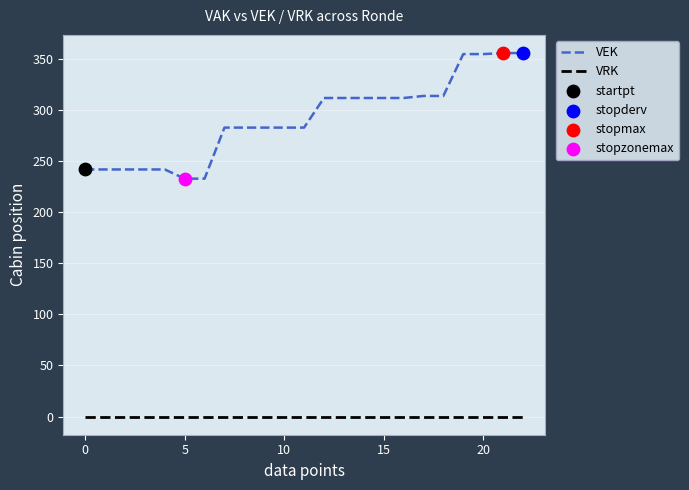

Which series has the largest total across all categories?

VEK